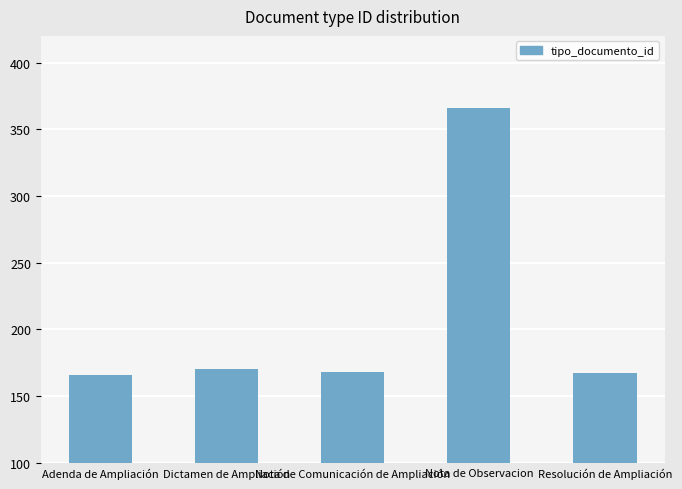

The value at Adenda de Ampliación is 166. True or false?

True